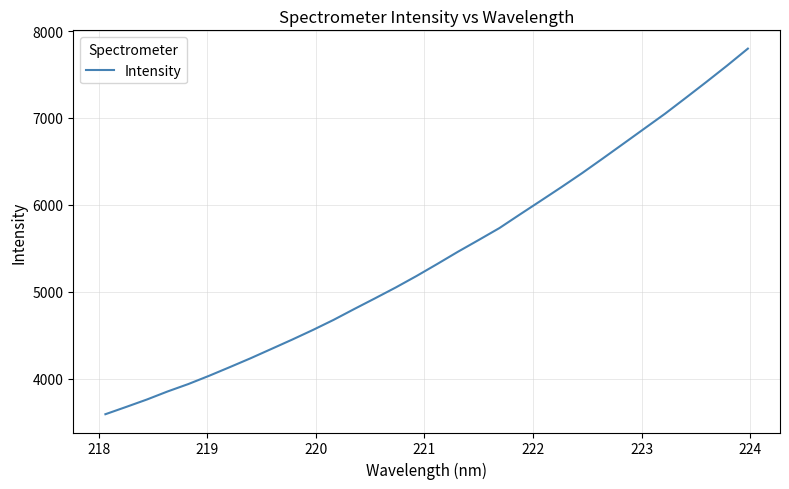

What is the difference between the maximum and minimum values?

4204.5